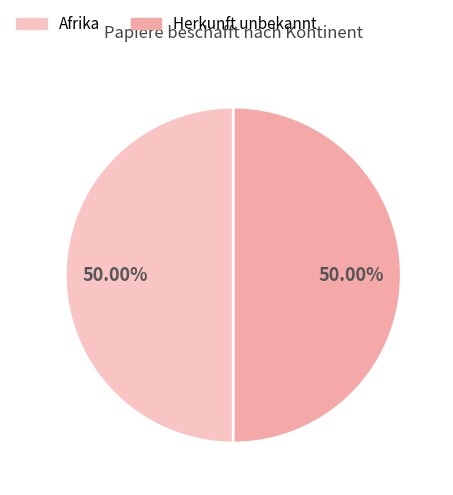

How many segments does this pie chart have?

2